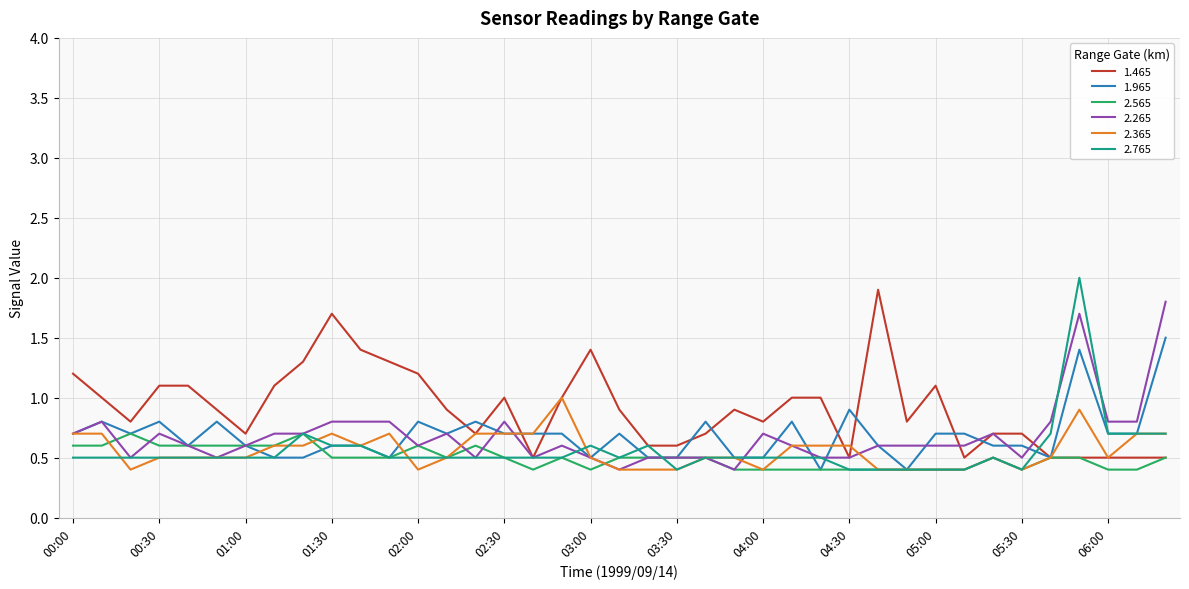

Which series has the widest spread of values?

2.765